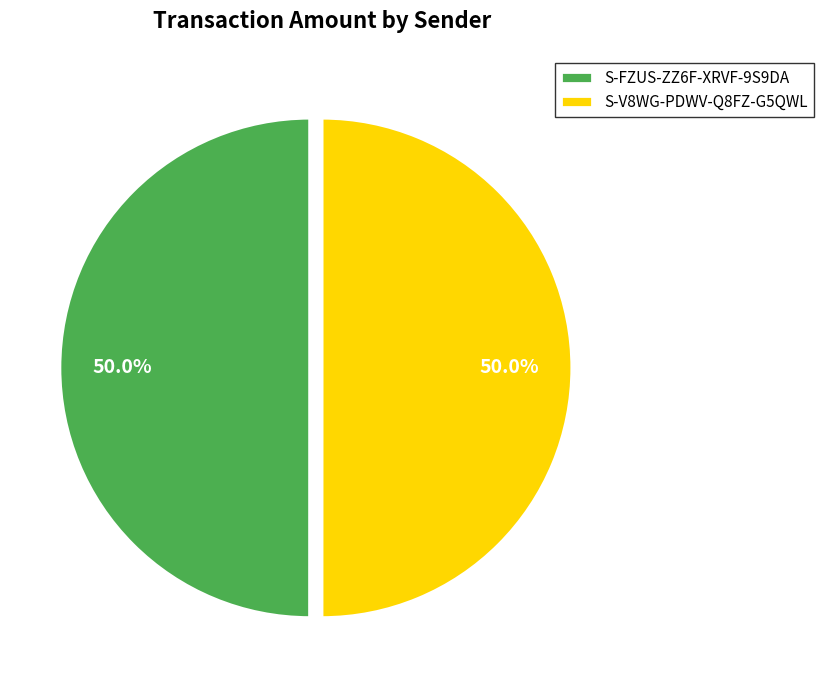

What portion of the pie excludes S-V8WG-PDWV-Q8FZ-G5QWL?

50.0%